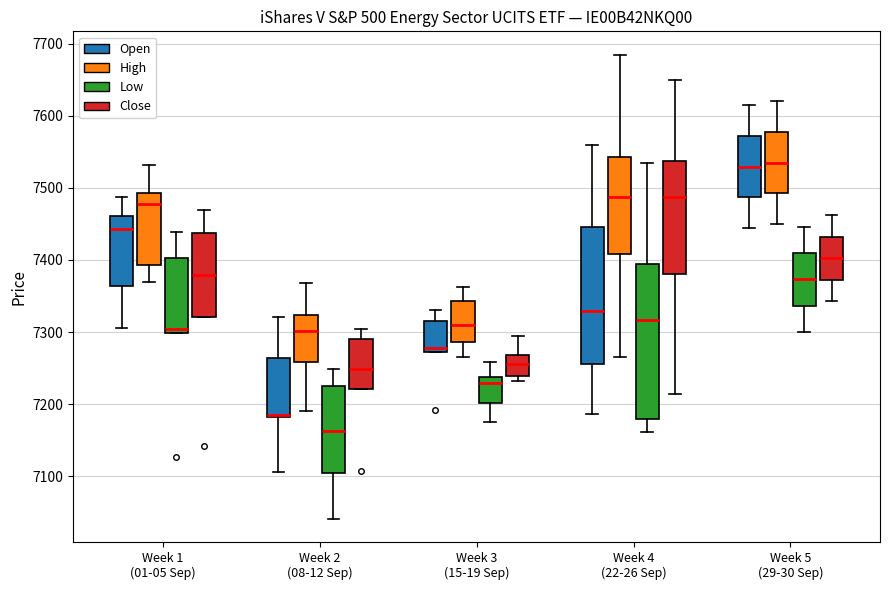

Reading left to right, read every box against the y-axis: the position of its median line, the range the box covers, and the ends of its whiskers. The values are not printed on the chart, so give them approximately, as read against the axis.

Week 1 (01-05 Sep) (Open): median 7440, box 7360 to 7460, whiskers 7310 to 7490
Week 1 (01-05 Sep) (High): median 7480, box 7390 to 7490, whiskers 7370 to 7530
Week 1 (01-05 Sep) (Low): median 7300 (just above the box's lower edge), box 7300 to 7400, whiskers 7300 to 7440
Week 1 (01-05 Sep) (Close): median 7380, box 7320 to 7440, whiskers 7320 to 7470
Week 2 (08-12 Sep) (Open): median 7190, box 7180 to 7260, whiskers 7110 to 7320
Week 2 (08-12 Sep) (High): median 7300, box 7260 to 7320, whiskers 7190 to 7370
Week 2 (08-12 Sep) (Low): median 7160, box 7100 to 7230, whiskers 7040 to 7250
Week 2 (08-12 Sep) (Close): median 7250, box 7220 to 7290, whiskers 7220 to 7300
Week 3 (15-19 Sep) (Open): median 7280, box 7270 to 7320, whiskers 7270 to 7330
Week 3 (15-19 Sep) (High): median 7310, box 7290 to 7340, whiskers 7270 to 7360
Week 3 (15-19 Sep) (Low): median 7230, box 7200 to 7240, whiskers 7180 to 7260
Week 3 (15-19 Sep) (Close): median 7260, box 7240 to 7270, whiskers 7230 to 7300
Week 4 (22-26 Sep) (Open): median 7330, box 7260 to 7450, whiskers 7190 to 7560
Week 4 (22-26 Sep) (High): median 7490, box 7410 to 7540, whiskers 7270 to 7690
Week 4 (22-26 Sep) (Low): median 7320, box 7180 to 7390, whiskers 7160 to 7530
Week 4 (22-26 Sep) (Close): median 7490, box 7380 to 7540, whiskers 7210 to 7650
Week 5 (29-30 Sep) (Open): median 7530, box 7490 to 7570, whiskers 7440 to 7620
Week 5 (29-30 Sep) (High): median 7540, box 7490 to 7580, whiskers 7450 to 7620
Week 5 (29-30 Sep) (Low): median 7370, box 7340 to 7410, whiskers 7300 to 7450
Week 5 (29-30 Sep) (Close): median 7400, box 7370 to 7430, whiskers 7340 to 7460